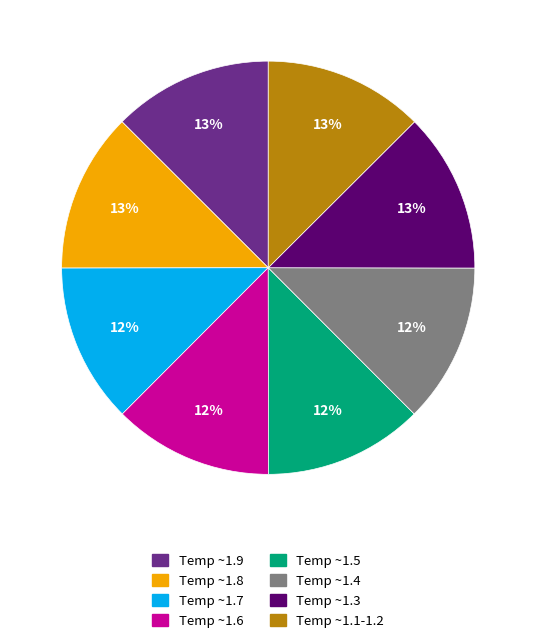

To the nearest percent, what is the combined percentage of Temp ~1.4 and Temp ~1.1-1.2?

25%